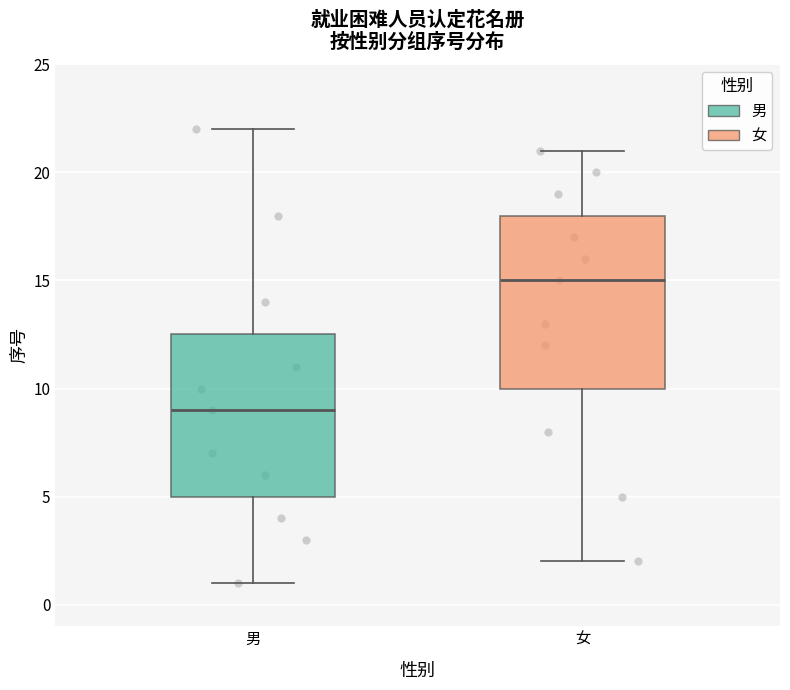

Reading left to right, read every box against the y-axis: the position of its median line, the range the box covers, and the ends of its whiskers. The values are not printed on the chart, so give them approximately, as read against the axis.

男: median 9.0, box 5.0 to 12.5, whiskers 1.0 to 22.0
女: median 15.0, box 10.0 to 18.0, whiskers 2.0 to 21.0